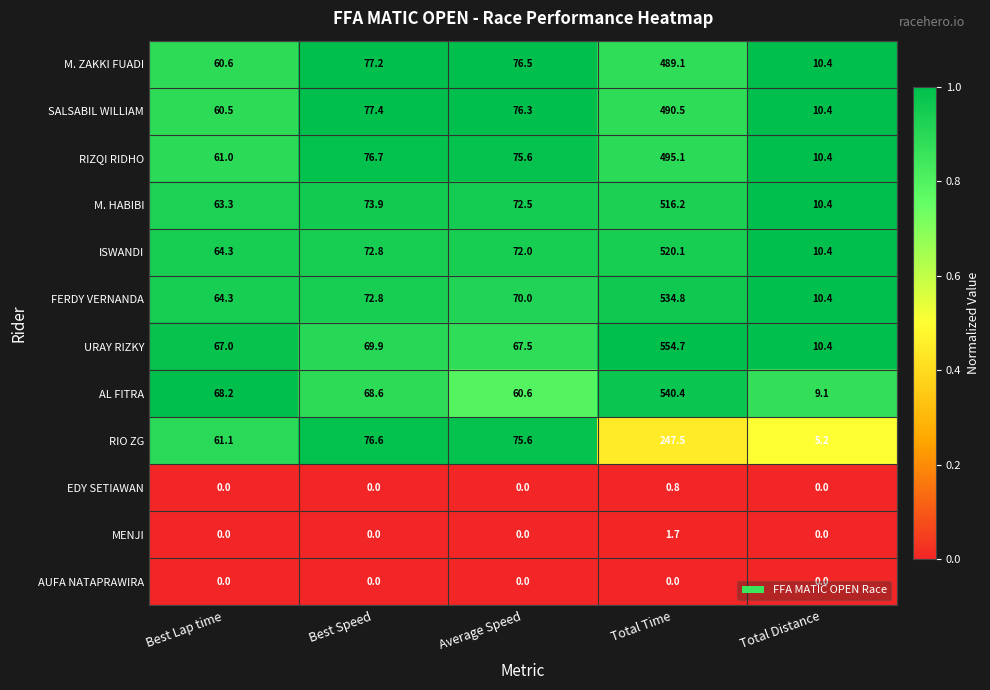

What is the sum of the AL FITRA values at Average Speed and Total Distance?

69.7